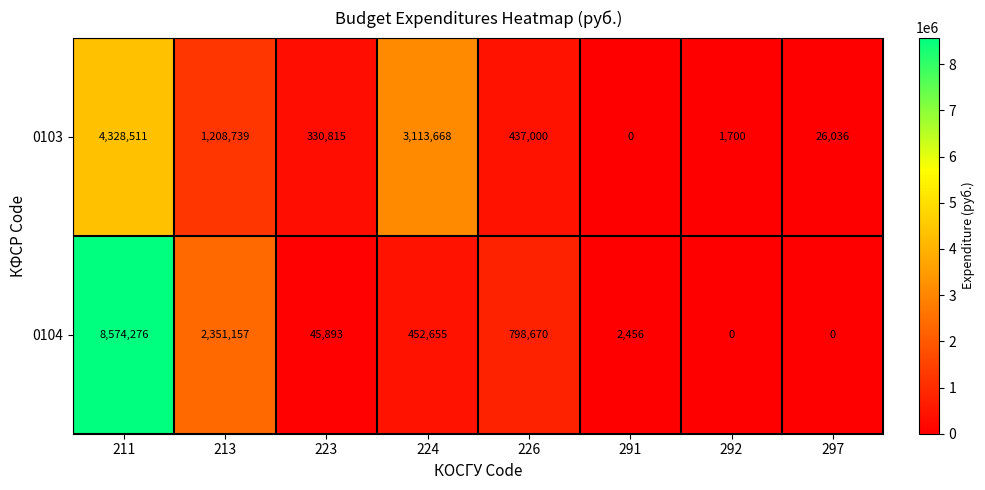

At which label is 0103 closest to 2164255?

224